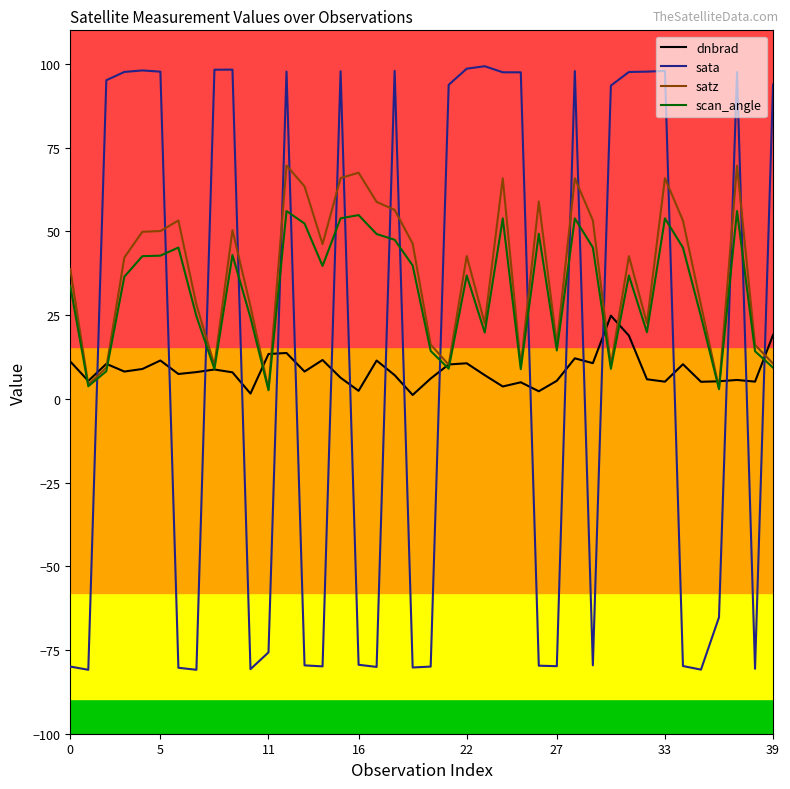

List the series in order of their peak value, highest first.

sata, satz, scan_angle, dnbrad